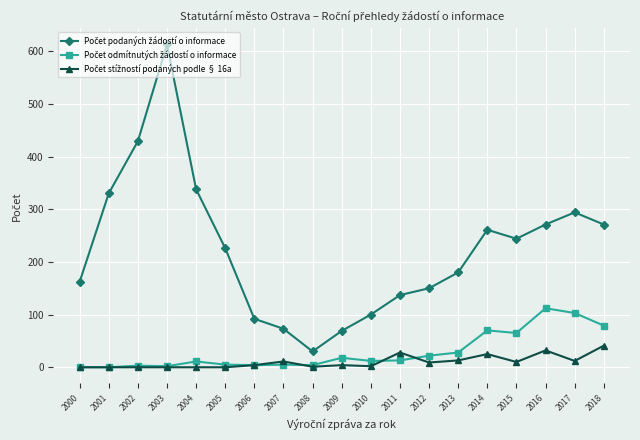

What is the greatest value displayed?

613